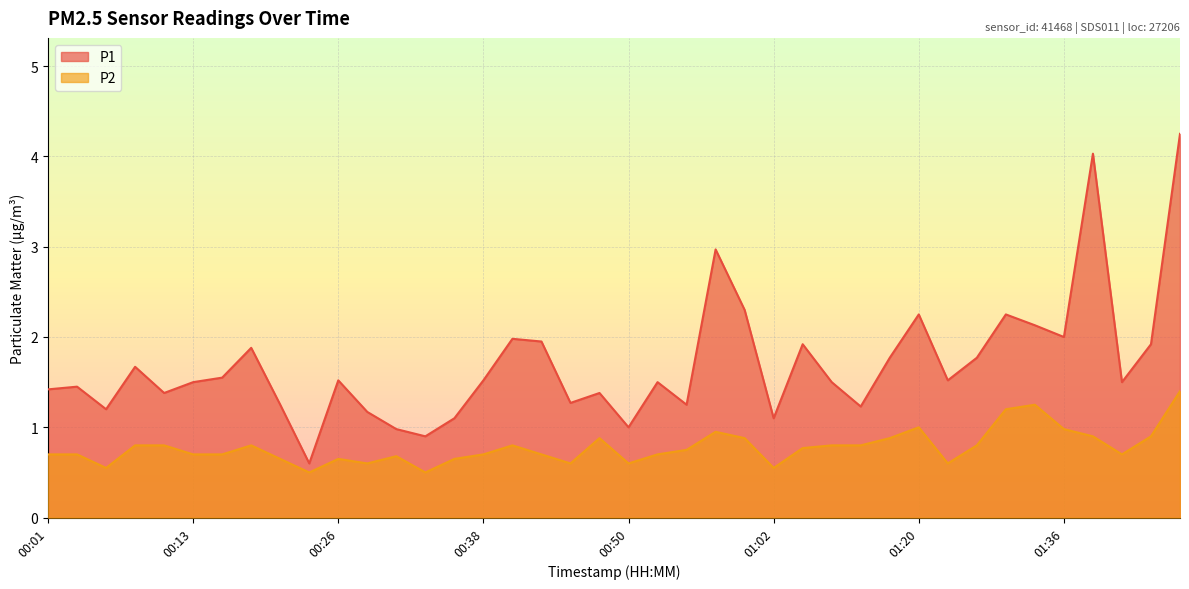

Reading left to right, extract all data points from this chart.

P1: 1.4	1.4	1.2	1.7	1.4	1.5	1.6	1.9	1.2	0.6	1.5	1.2	1.0	0.9	1.1	1.5	2.0	1.9	1.3	1.4	1.0	1.5	1.2	3.0	2.3	1.1	1.9	1.5	1.2	1.8	2.2	1.5	1.8	2.2	2.1	2.0	4.0	1.5	1.9	4.2
P2: 0.7	0.7	0.6	0.8	0.8	0.7	0.7	0.8	0.7	0.5	0.7	0.6	0.7	0.5	0.7	0.7	0.8	0.7	0.6	0.9	0.6	0.7	0.8	0.9	0.9	0.6	0.8	0.8	0.8	0.9	1.0	0.6	0.8	1.2	1.2	1.0	0.9	0.7	0.9	1.4